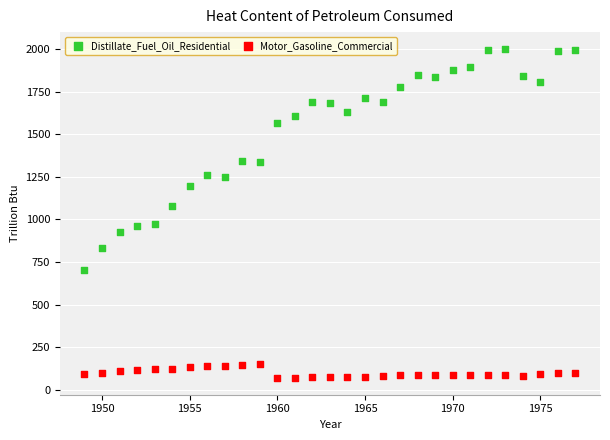

Across all data points, what is the range of Y values (max minus min)?

1936.4